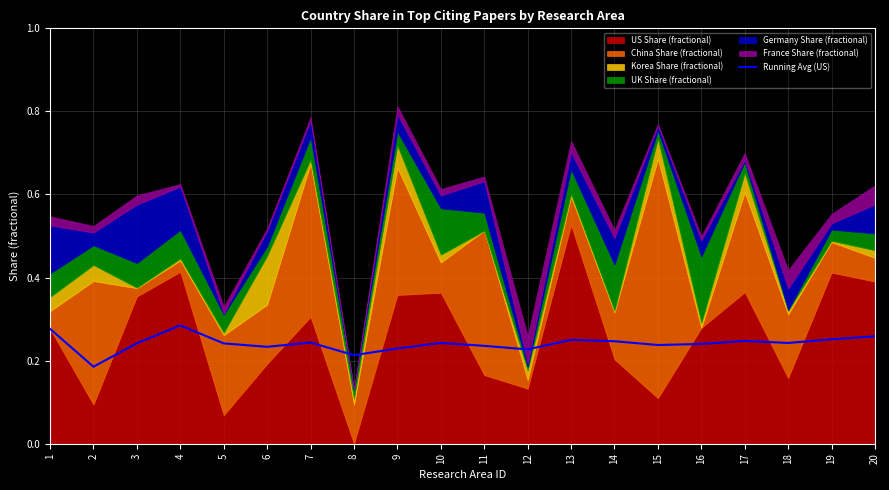

True or false: Running Avg (US) has a value of 0.1 at 11.

False